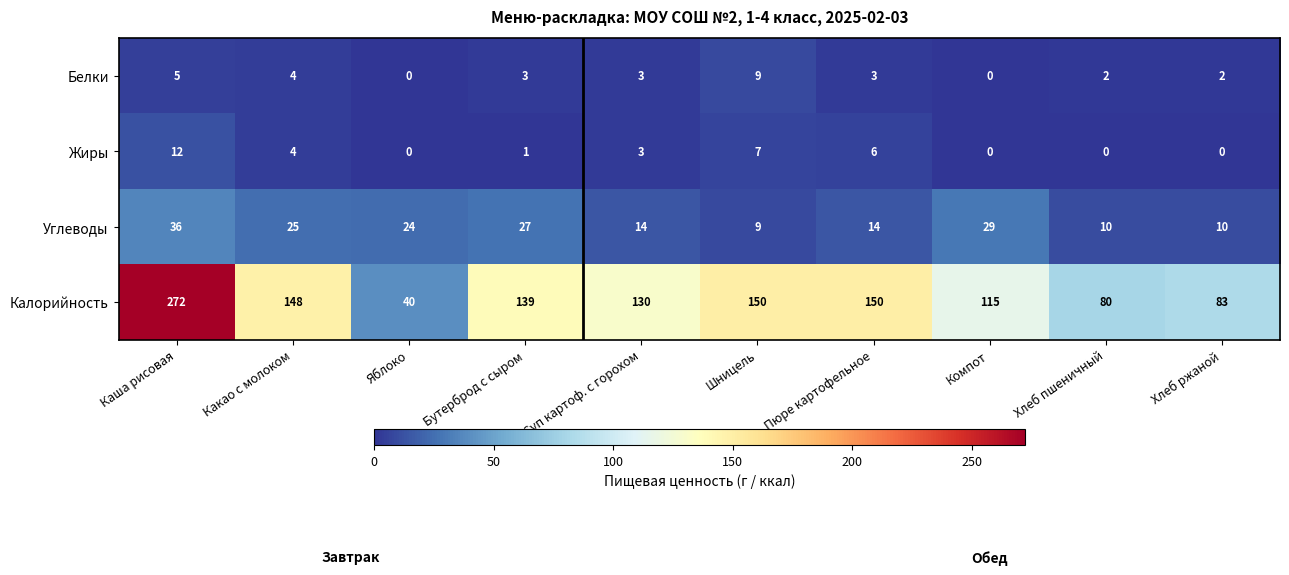

What is the spread (max minus min) of values at Хлеб ржаной?

83